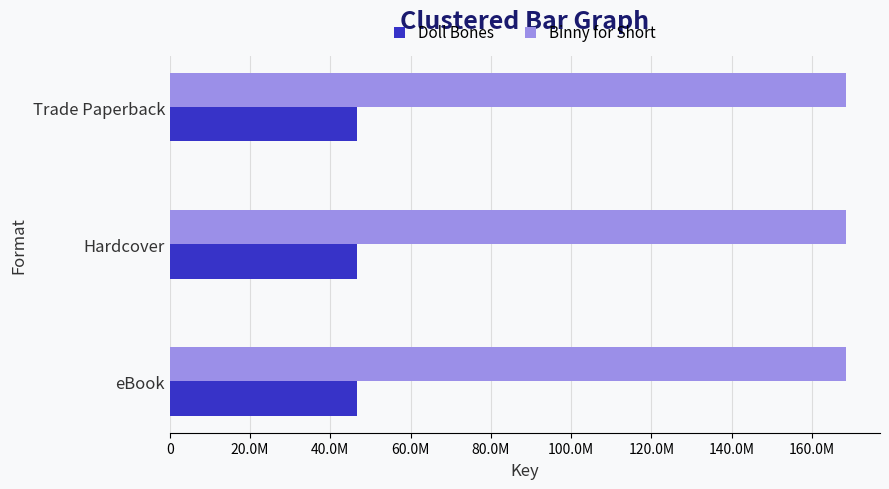

What are all the series names shown in the legend?

Doll Bones, Binny for Short